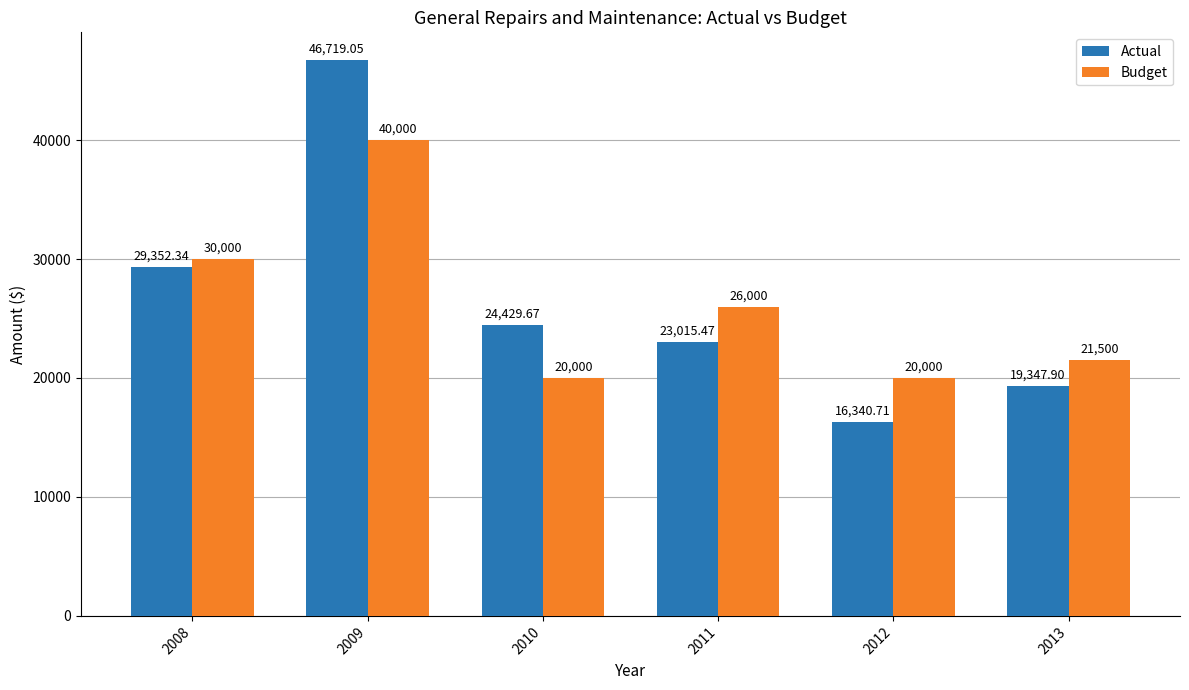

What value does the Budget series have at 2009?

40000.0